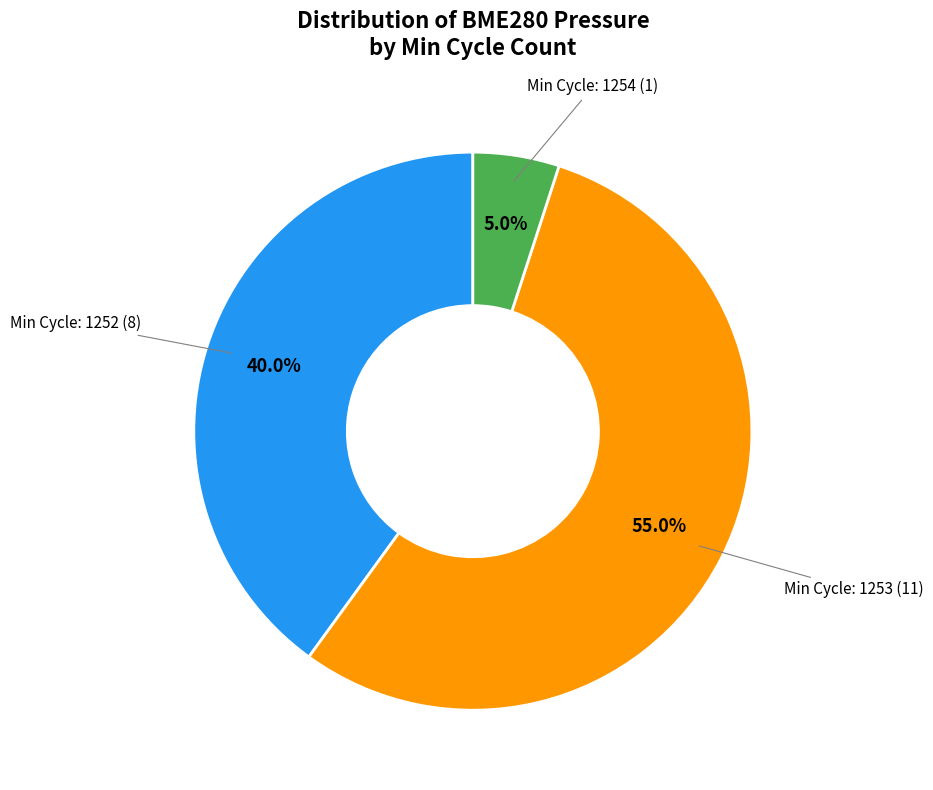

Is there a majority slice in this chart?

Yes